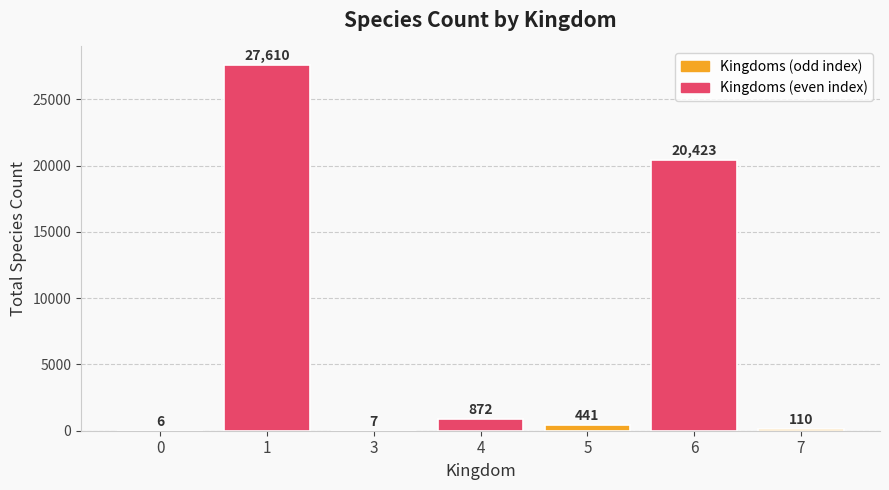

What is the change in value from 0 to 7?

+104